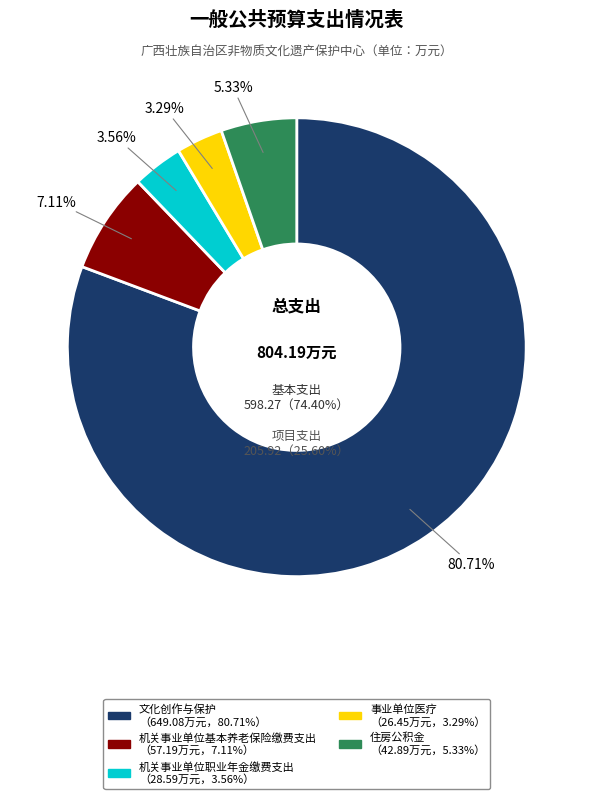

Which has a higher value, 事业单位医疗 or 机关事业单位基本养老保险缴费支出?

机关事业单位基本养老保险缴费支出